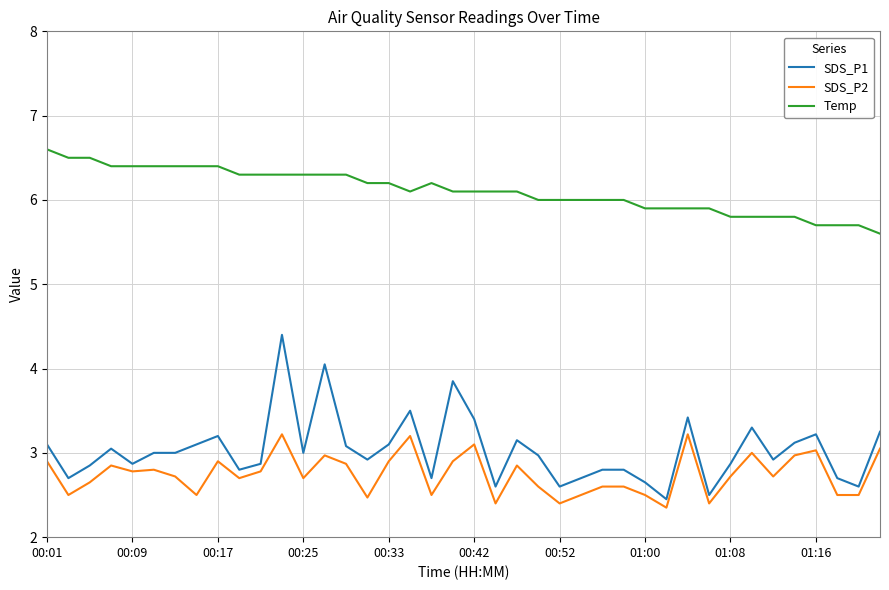

True or false: Temp and SDS_P2 cross at least once.

False